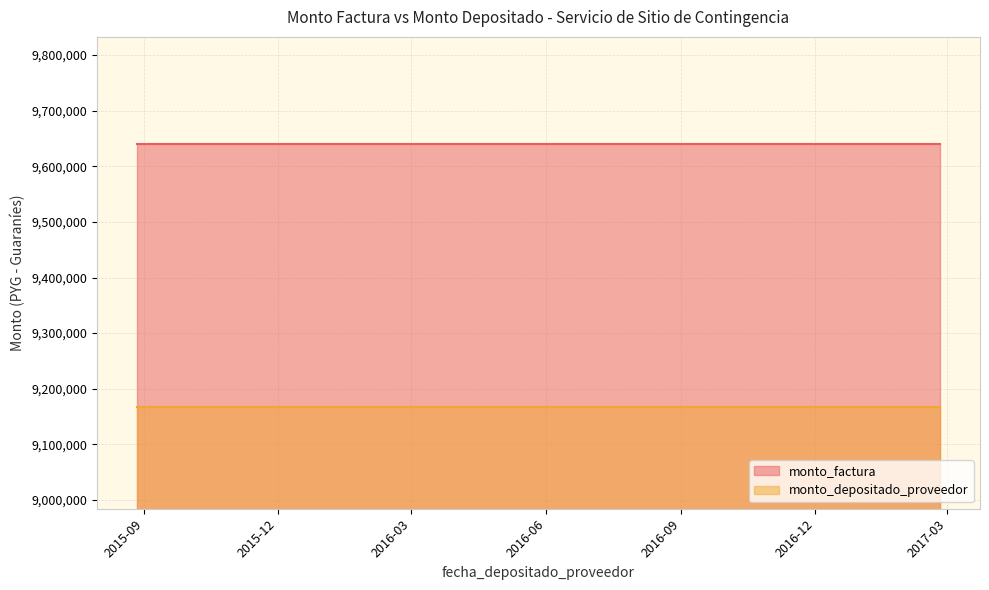

True or false: monto_depositado_proveedor and monto_factura cross at least once.

False